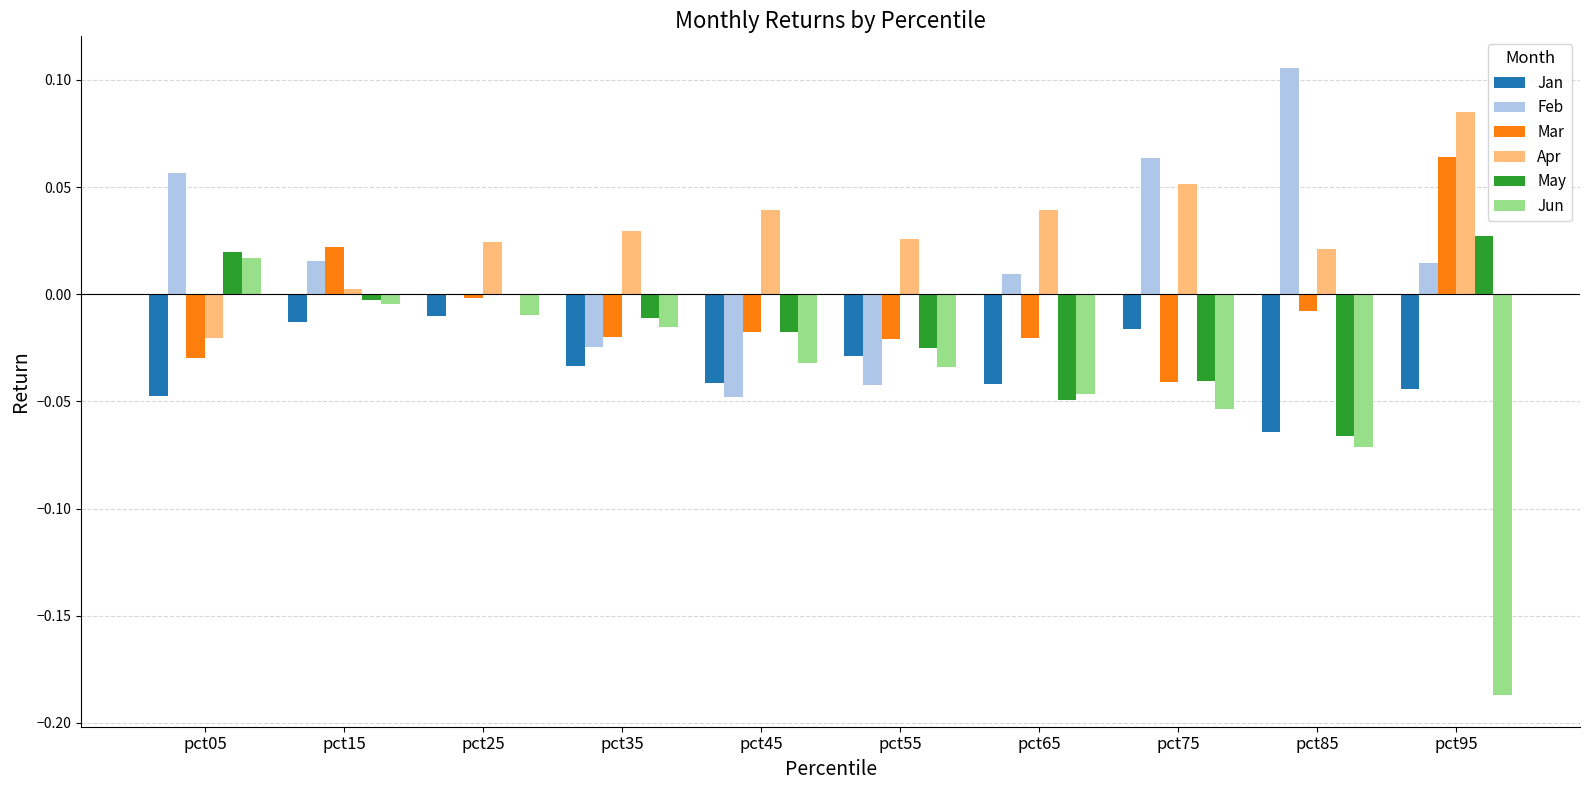

Are the bars horizontal?

No